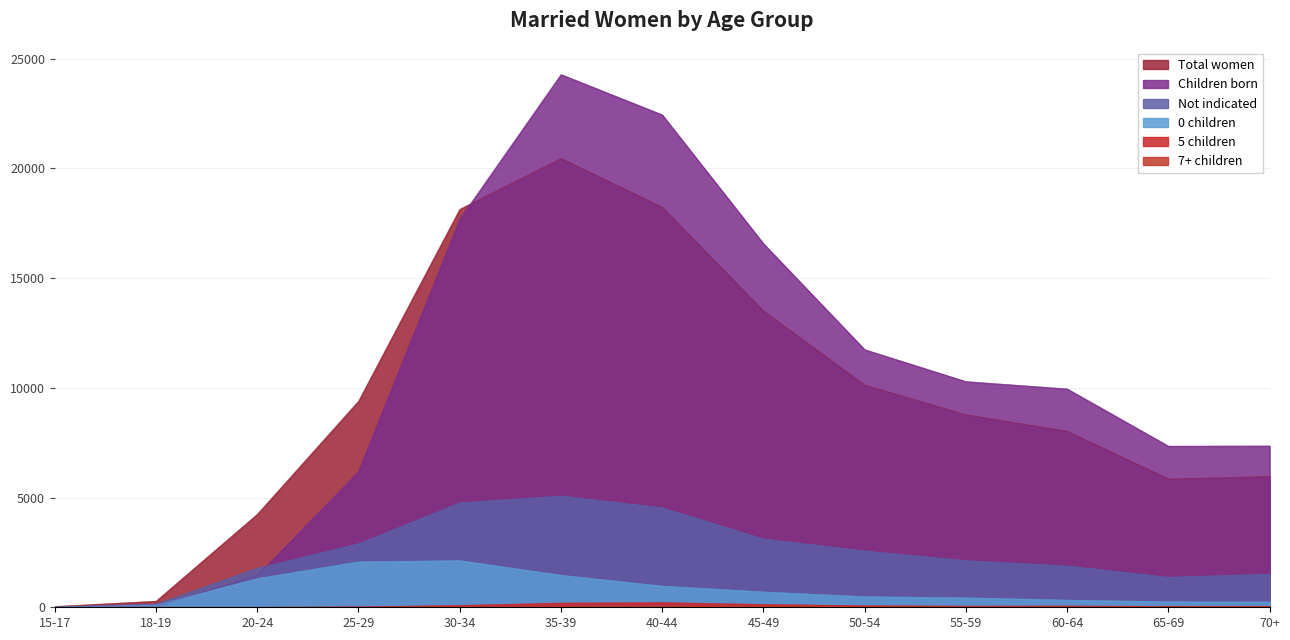

What is the total value across all series at 45-49?

34103